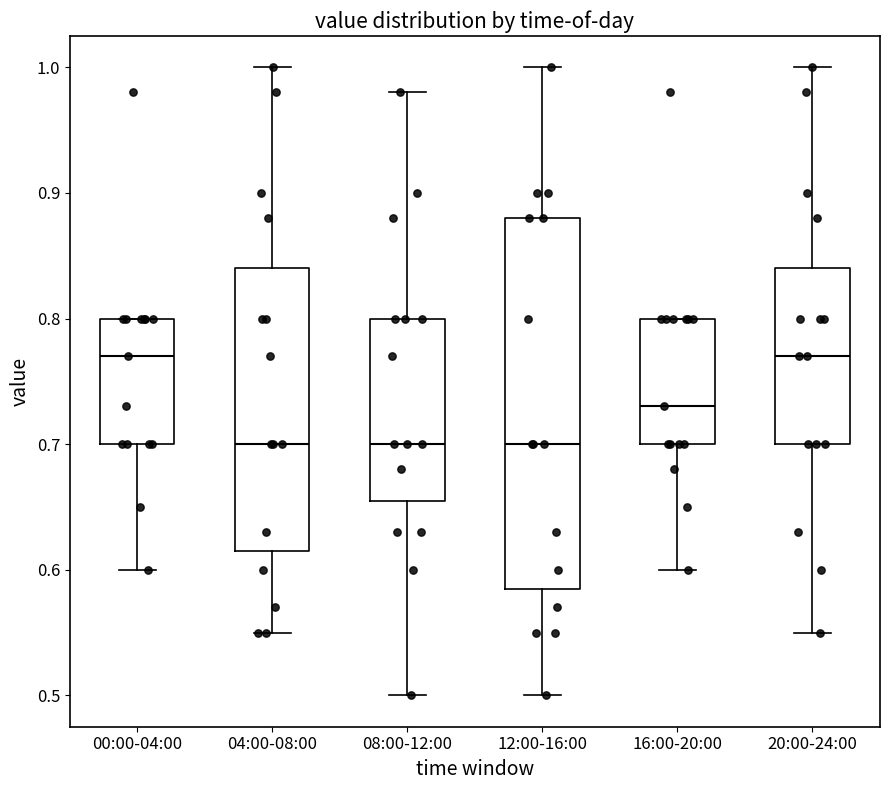

Reading left to right, read every box against the y-axis: the position of its median line, the range the box covers, and the ends of its whiskers. The values are not printed on the chart, so give them approximately, as read against the axis.

00:00-04:00: median 0.77, box 0.70 to 0.80, whiskers 0.60 to 0.80
04:00-08:00: median 0.70, box 0.62 to 0.84, whiskers 0.55 to 1.00
08:00-12:00: median 0.70, box 0.66 to 0.80, whiskers 0.50 to 0.98
12:00-16:00: median 0.70, box 0.59 to 0.88, whiskers 0.50 to 1.00
16:00-20:00: median 0.73, box 0.70 to 0.80, whiskers 0.60 to 0.80
20:00-24:00: median 0.77, box 0.70 to 0.84, whiskers 0.55 to 1.00